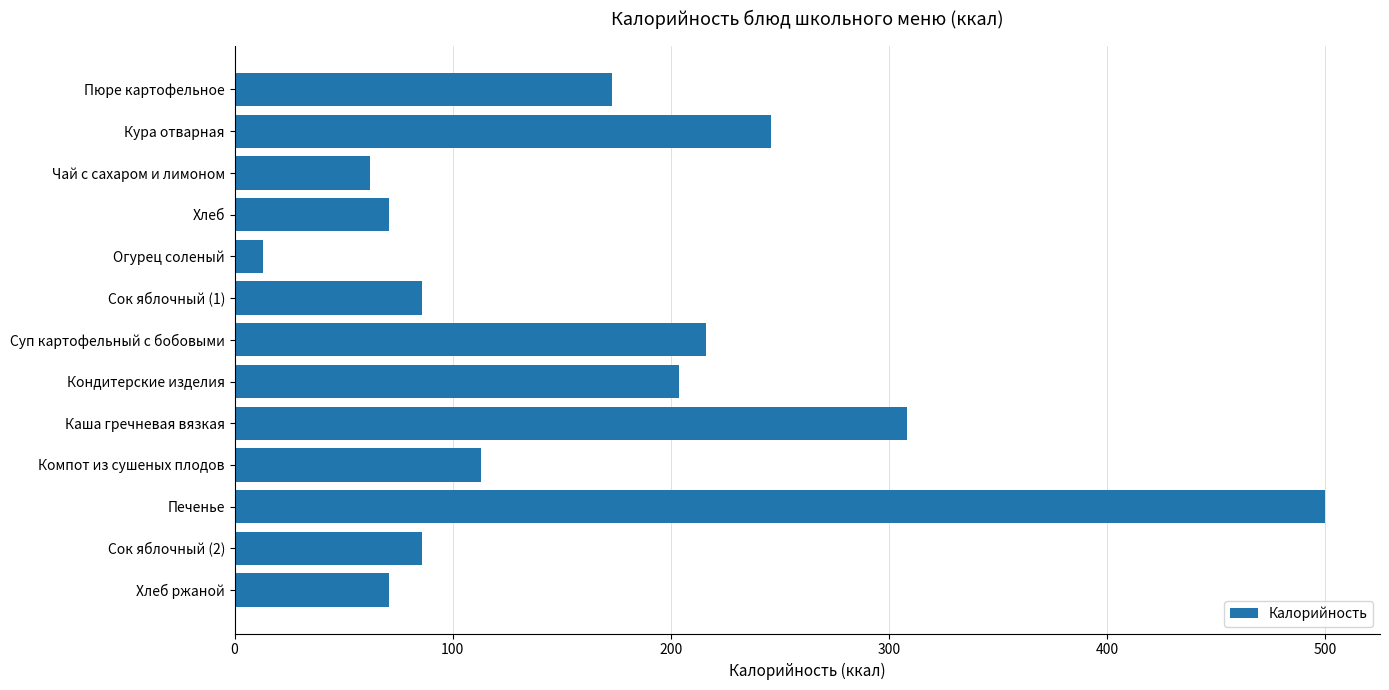

True or false: the data shows 110.3 at Хлеб ржаной.

False